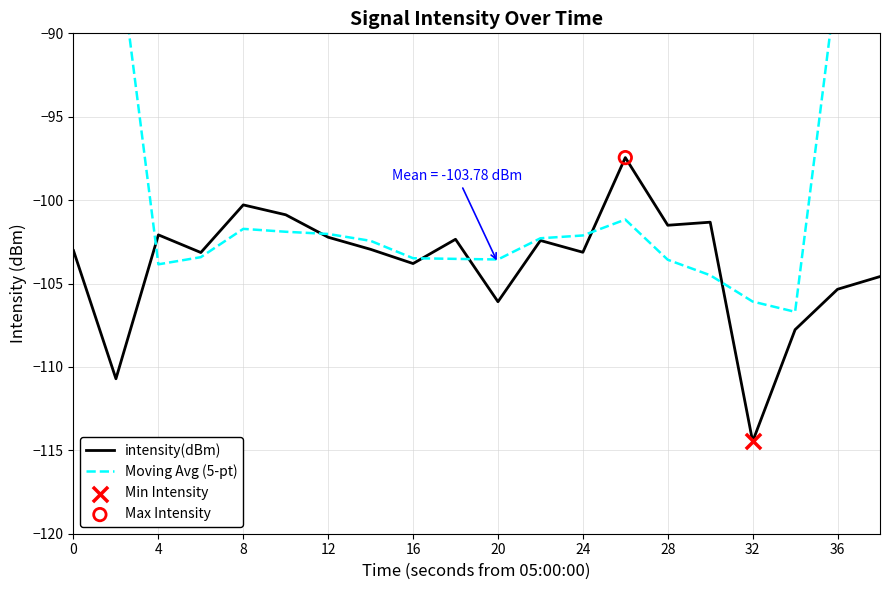

Which series contains the highest Y value?

Moving Avg (5-pt)